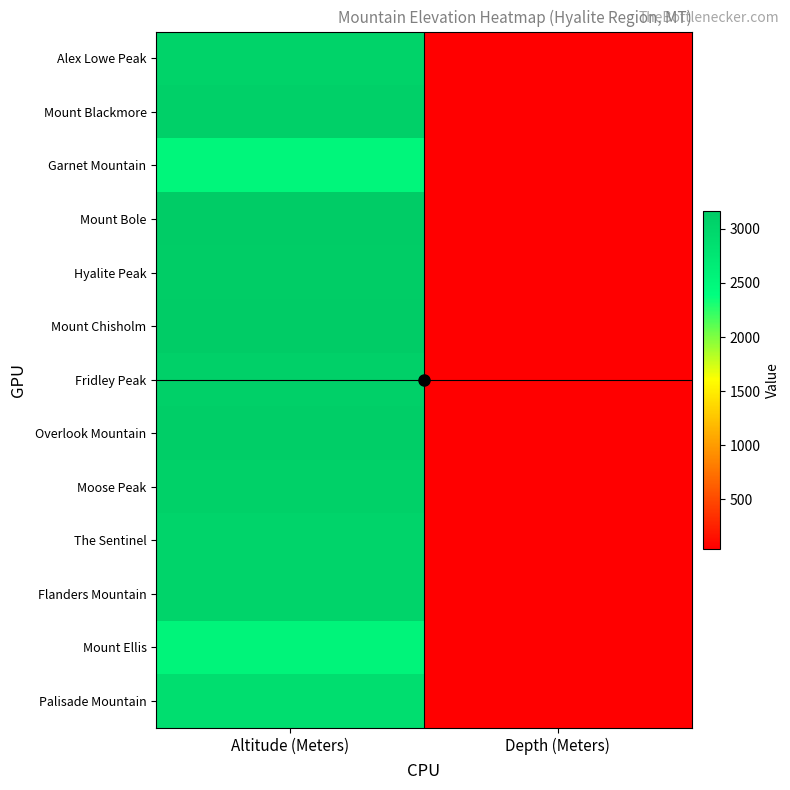

What is the difference between the highest and lowest values at Altitude (Meters)?

655.0